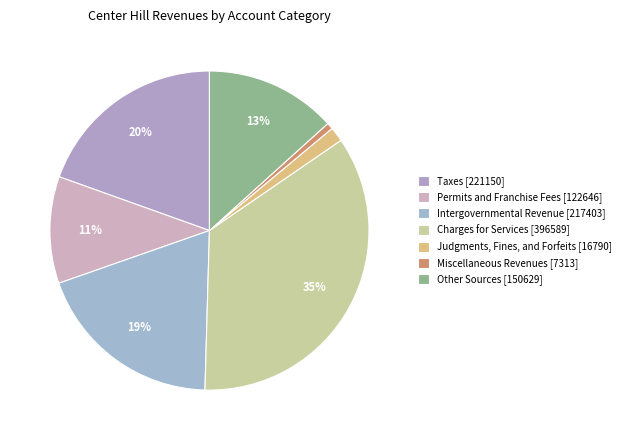

To the nearest percent, what is the difference between the largest and smallest slice percentages?

34%